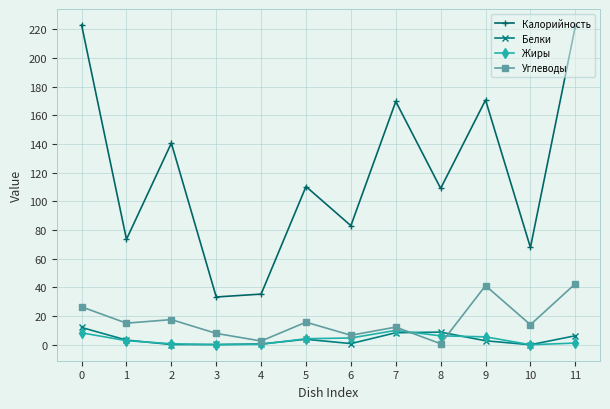

What is the highest value of the Калорийность series?

222.9